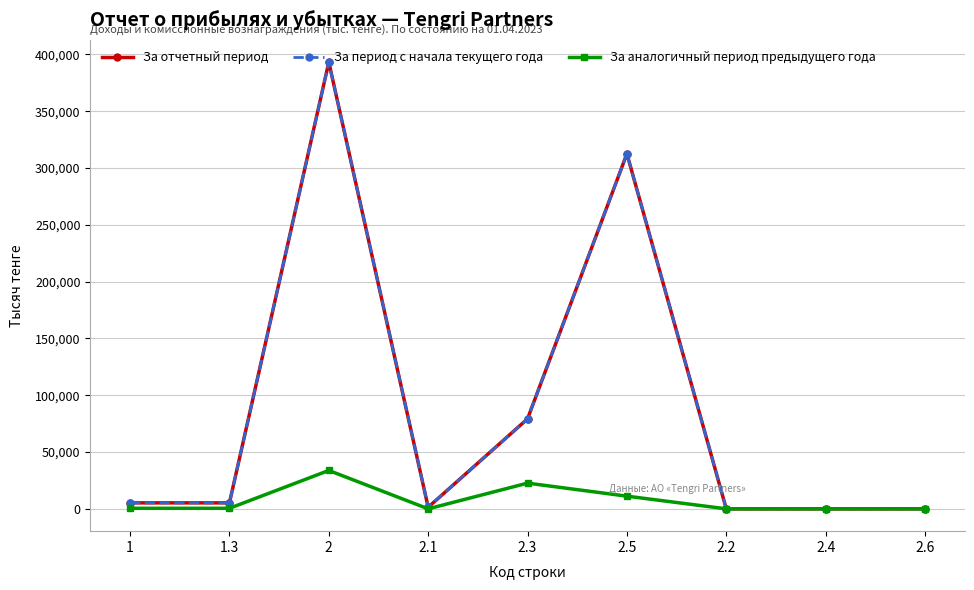

Rank the categories by За отчетный период value from lowest to highest.

2.2, 2.4, 2.6, 2.1, 1, 1.3, 2.3, 2.5, 2